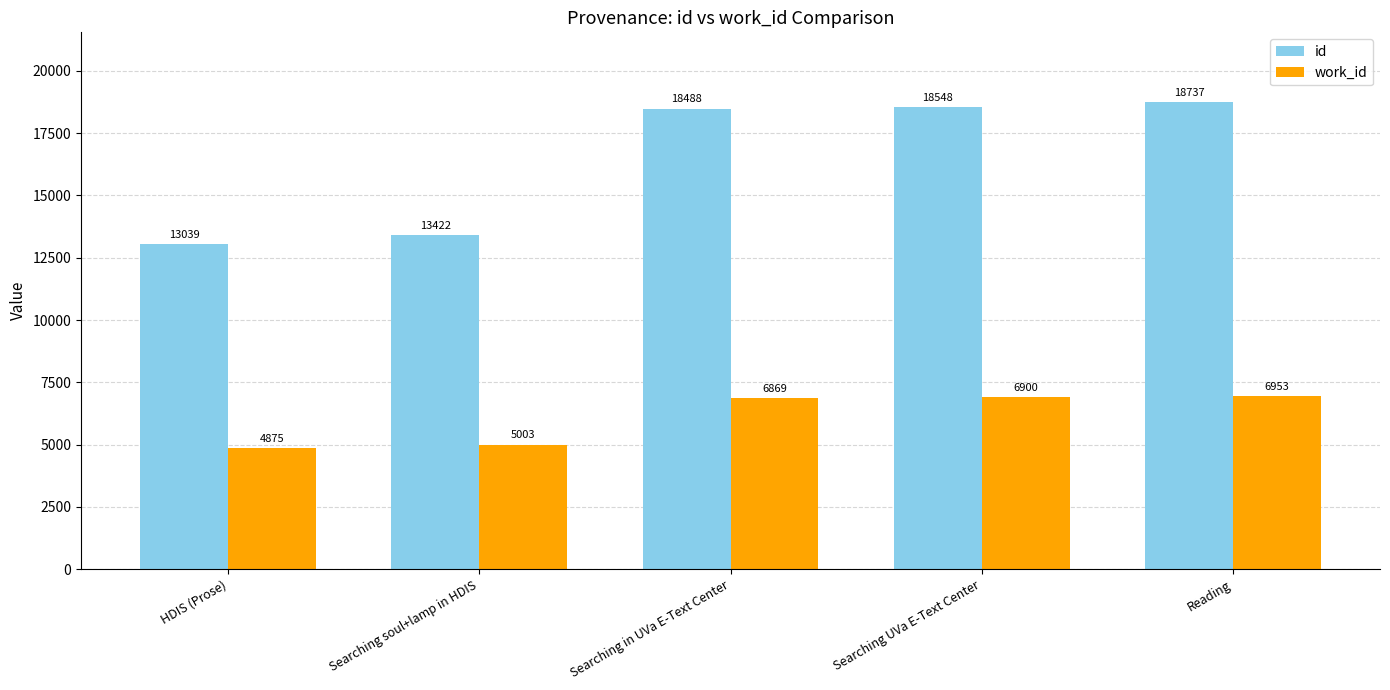

What is the sum of the id values at HDIS (Prose) and Reading?

31776